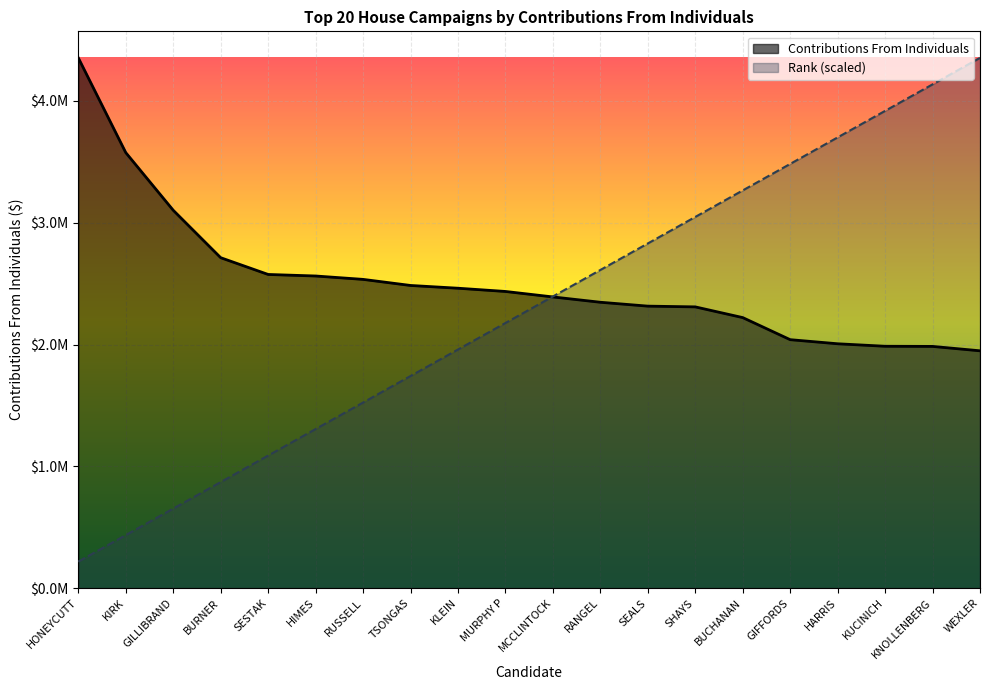

What is the difference between the Rank values at RANGEL and MURPHY P?

435374.8